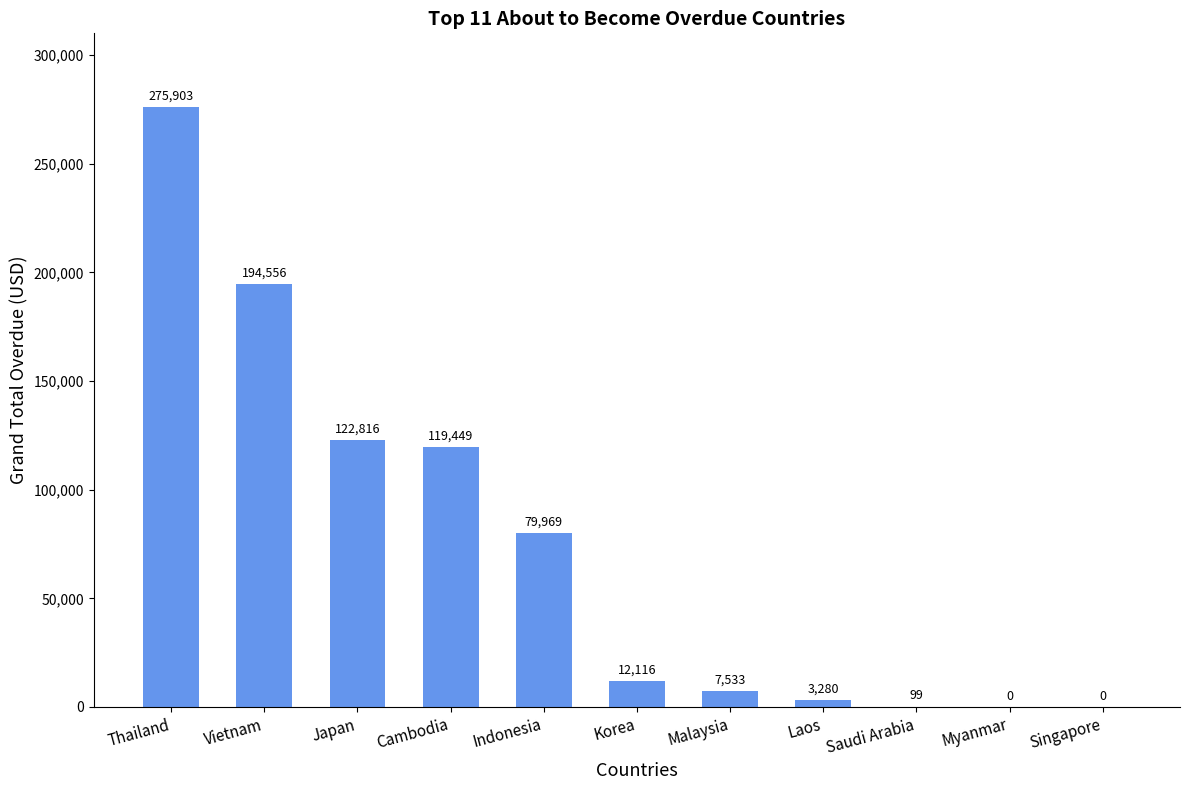

What is the sum of the values at Laos and Singapore?

3280.0